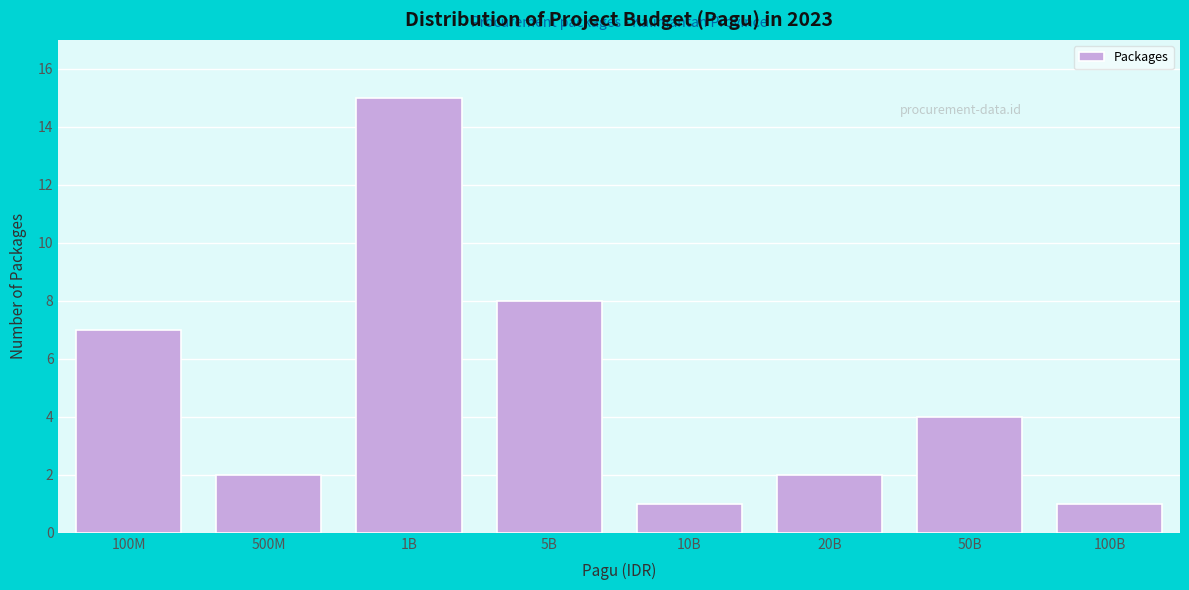

Reading left to right, what are all the values shown in this chart?

7	2	15	8	1	2	4	1